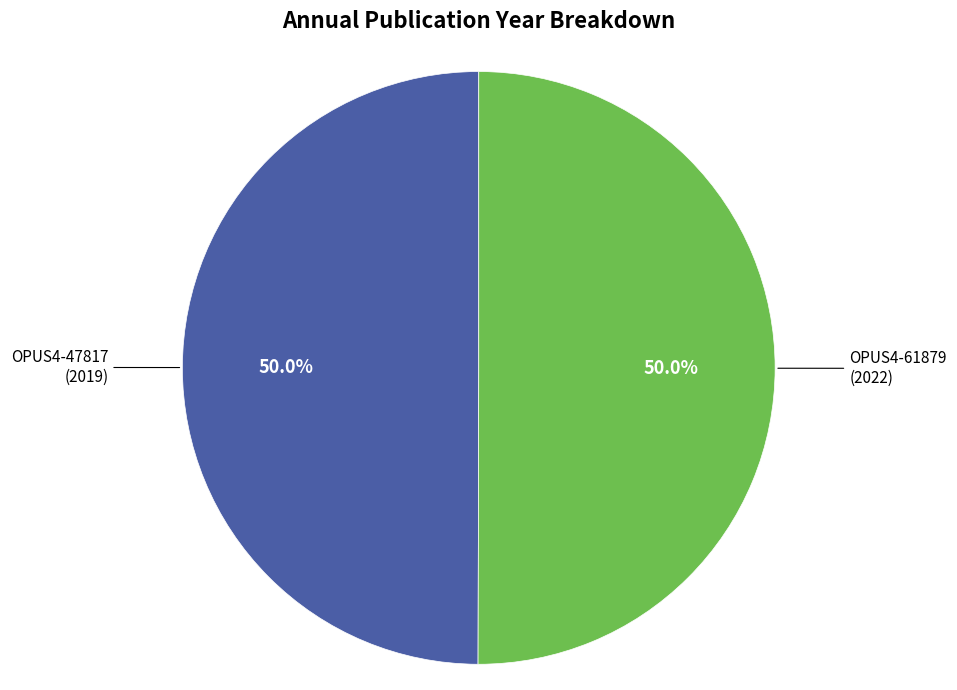

What percentage do OPUS4-47817 and OPUS4-61879 together represent?

100.0%